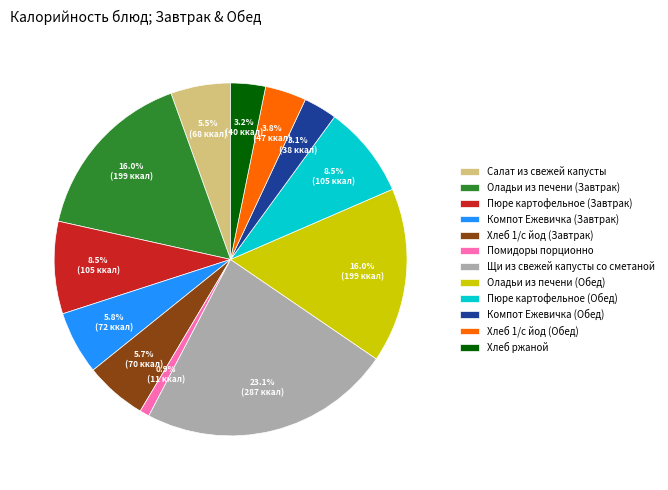

Is it true that Салат из свежей капусты is 1% of the pie?

False